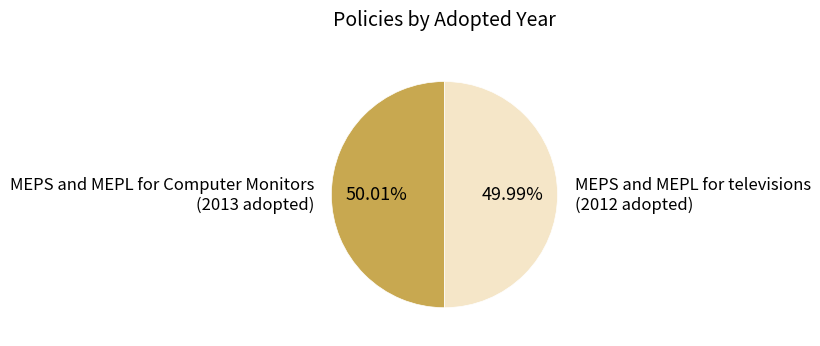

How many slices are in this pie chart?

2